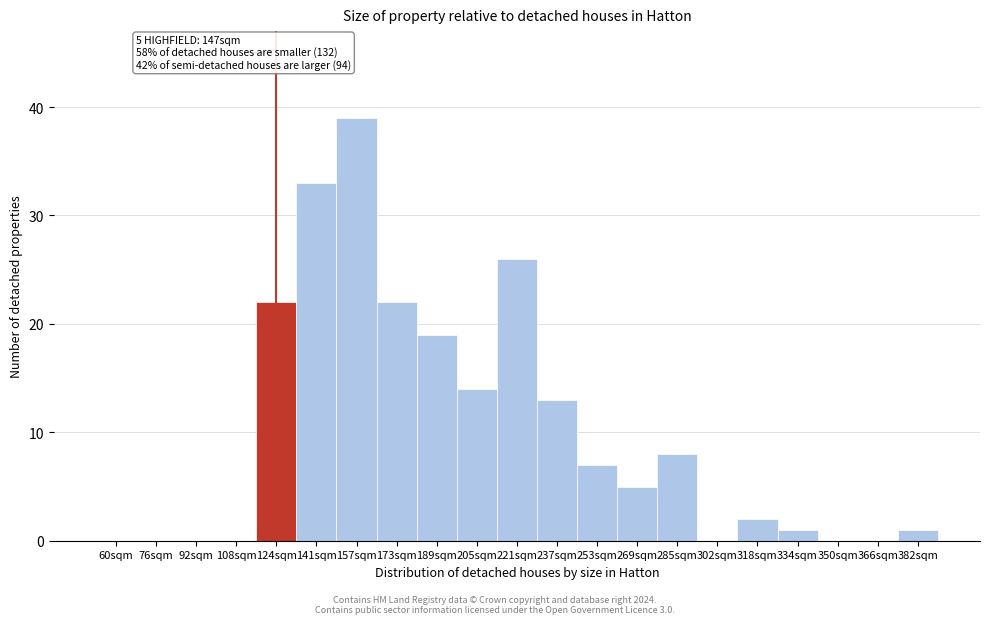

Reading right to left, list all the values displayed in this chart.

382sqm=1	366sqm=0	350sqm=0	334sqm=1	318sqm=2	302sqm=0	285sqm=8	269sqm=5	253sqm=7	237sqm=13	221sqm=26	205sqm=14	189sqm=19	173sqm=22	157sqm=39	141sqm=33	124sqm=22	108sqm=0	92sqm=0	76sqm=0	60sqm=0